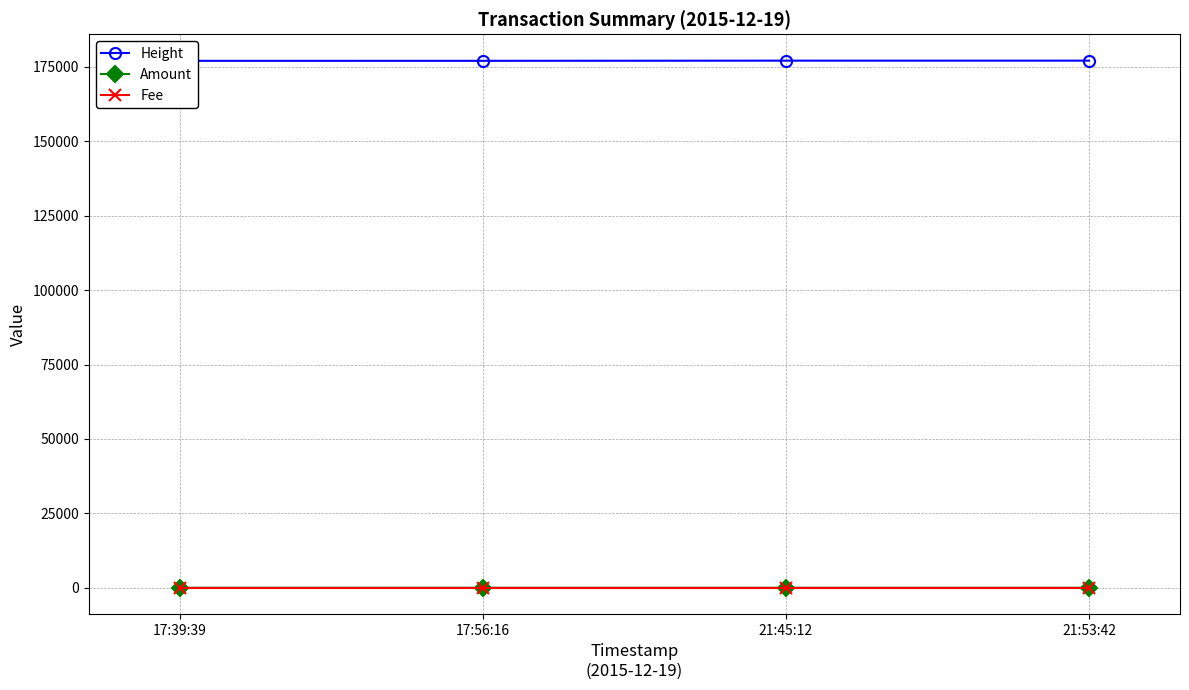

What is the value of the Amount point at the 2nd from the left?

1